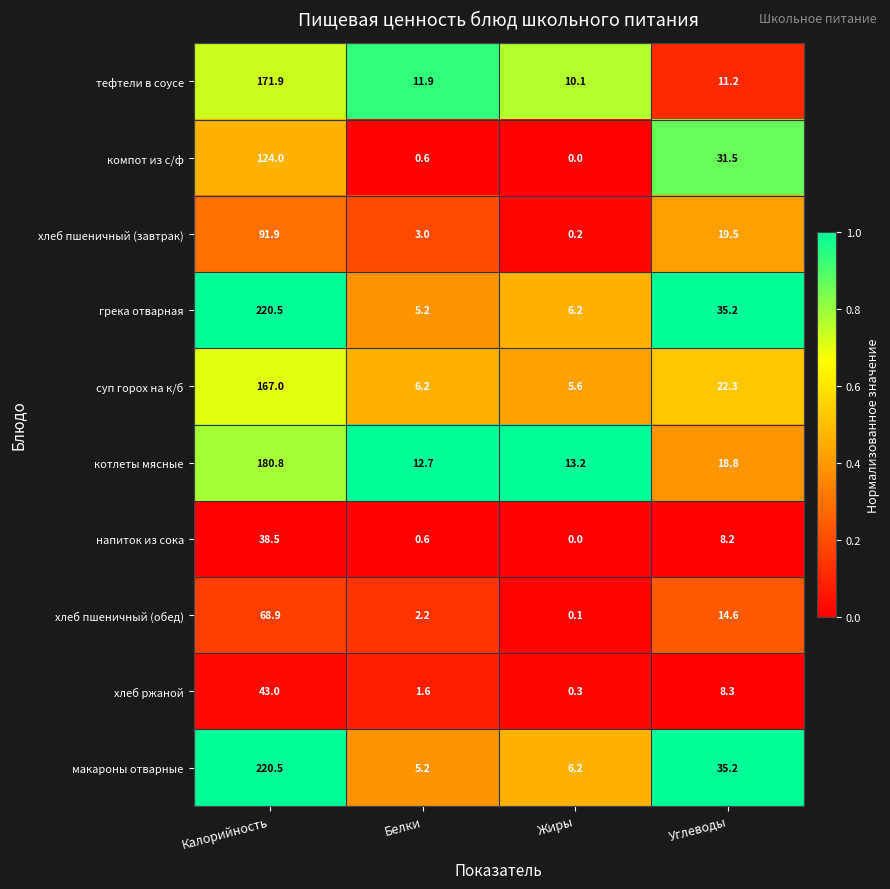

At which category does the chart reach its peak across all series?

Калорийность